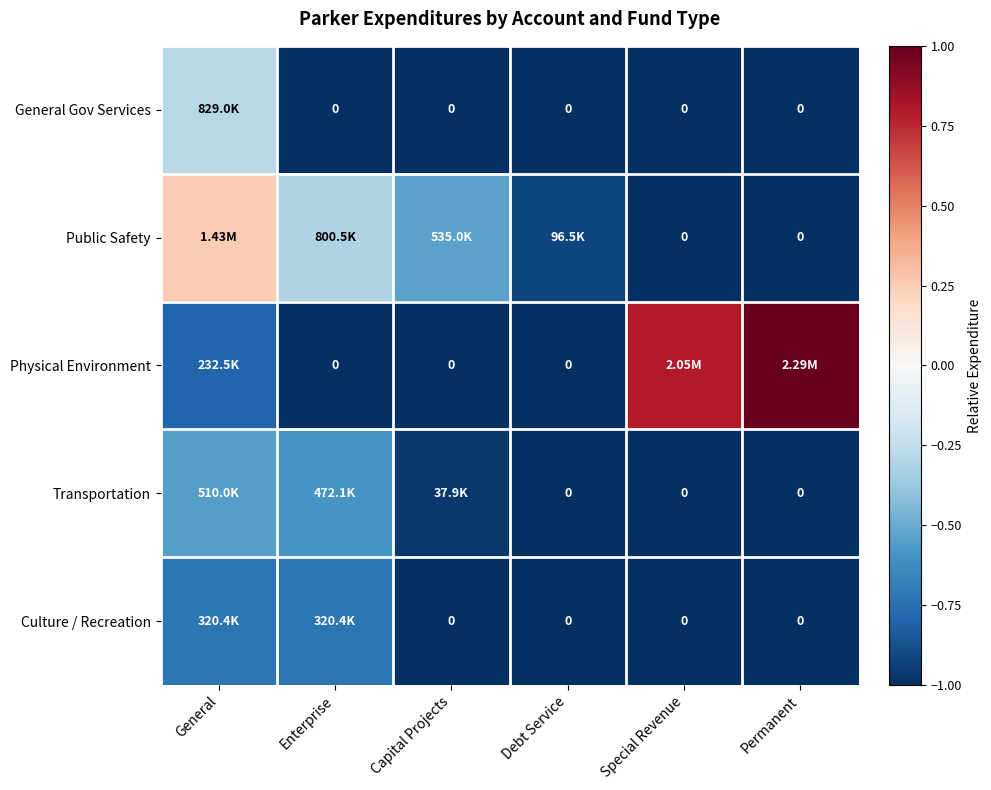

What is the minimum value shown in the chart?

-1.0